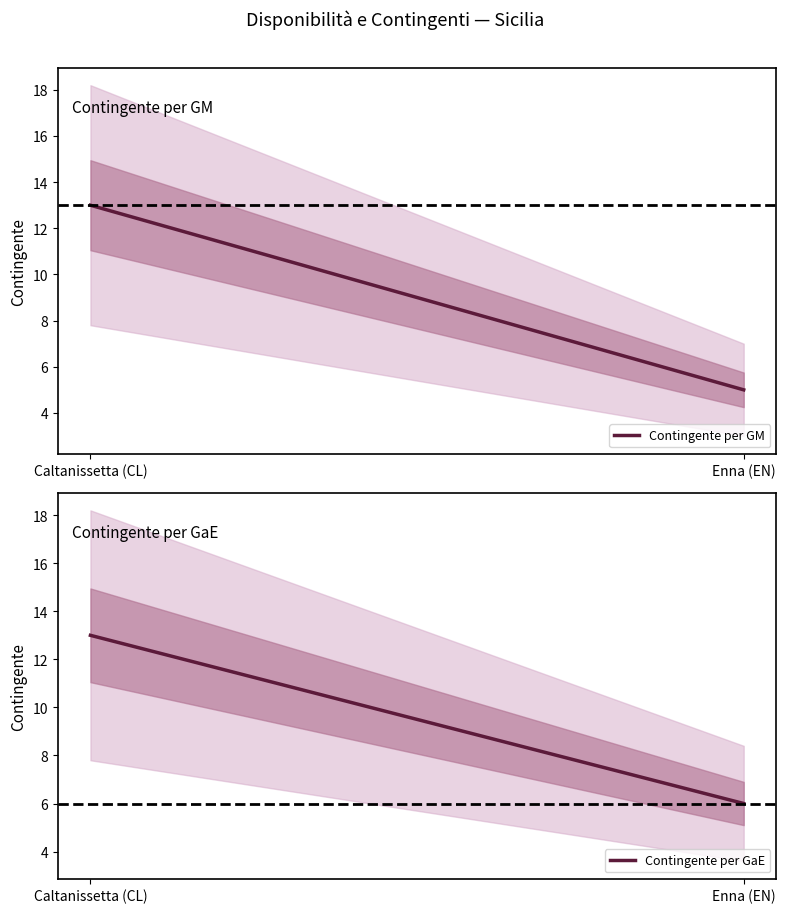

The value of Contingente per GaE at Caltanissetta (CL) is 13. True or false?

True